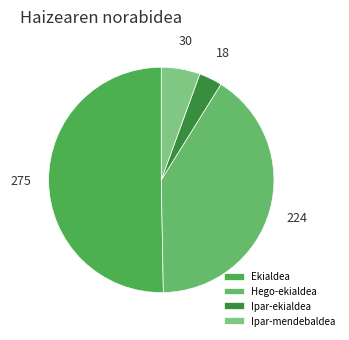

How many segments does this pie chart have?

4